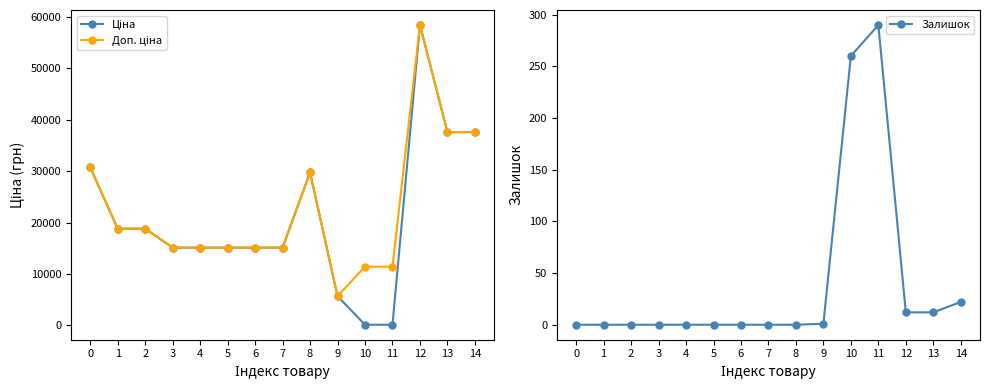

The value of Залишок at 0 is 0.0. True or false?

True